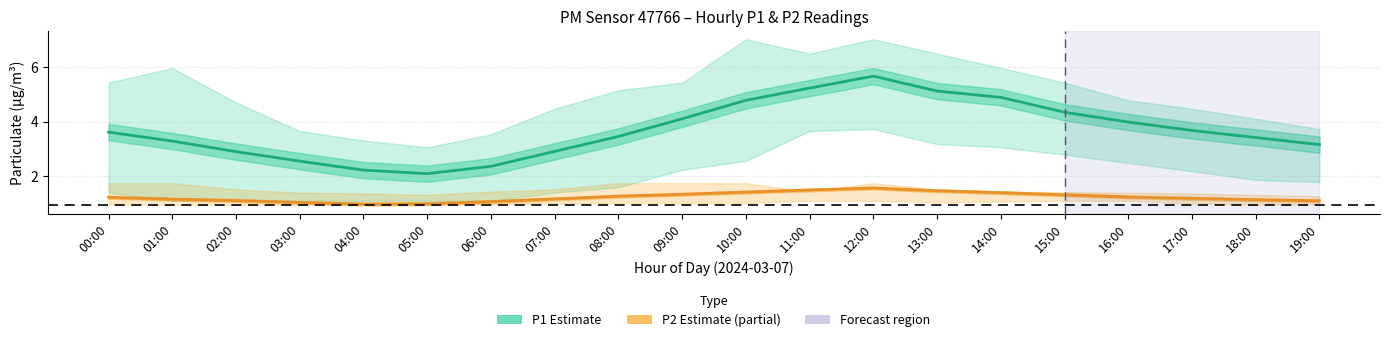

Is it true that P1 (Estimate) equals 2.5 at 03:00?

True